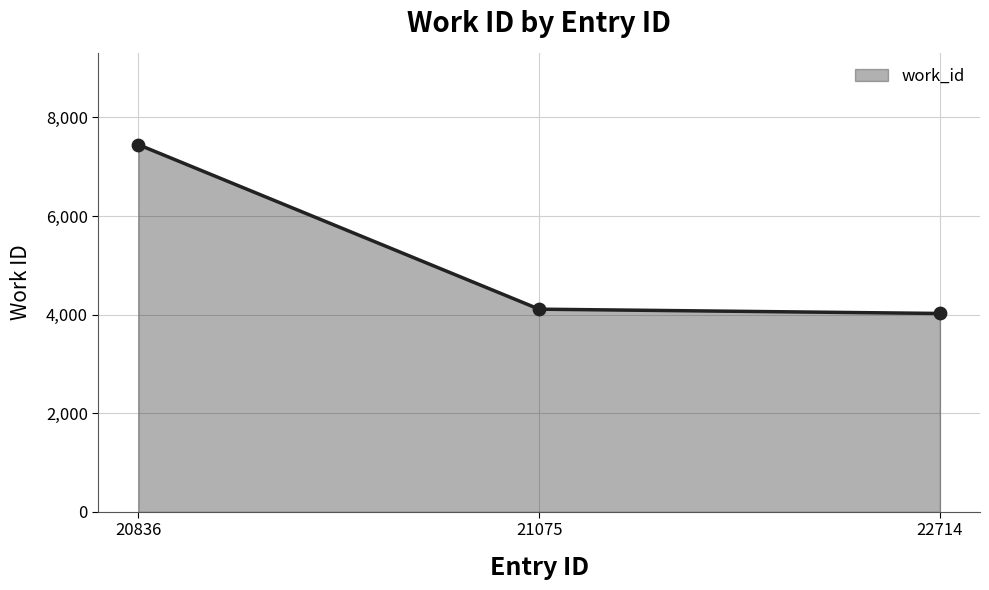

Approximately how many times larger is the value at 20836 compared to 21075?

1.8